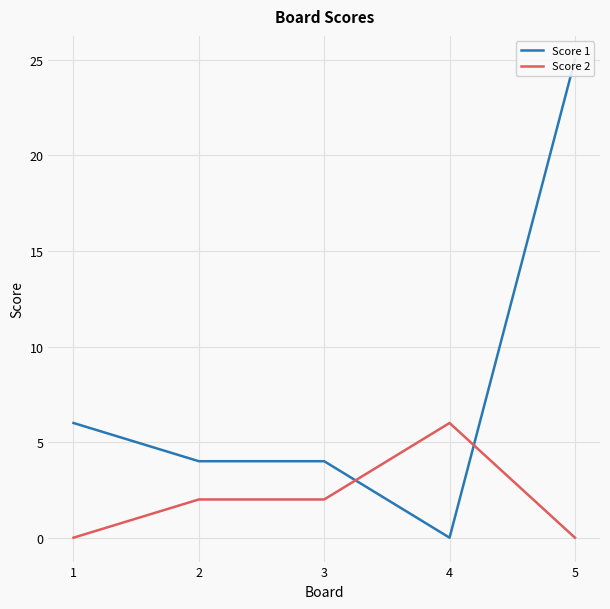

What is the total value across all series at 3?

6